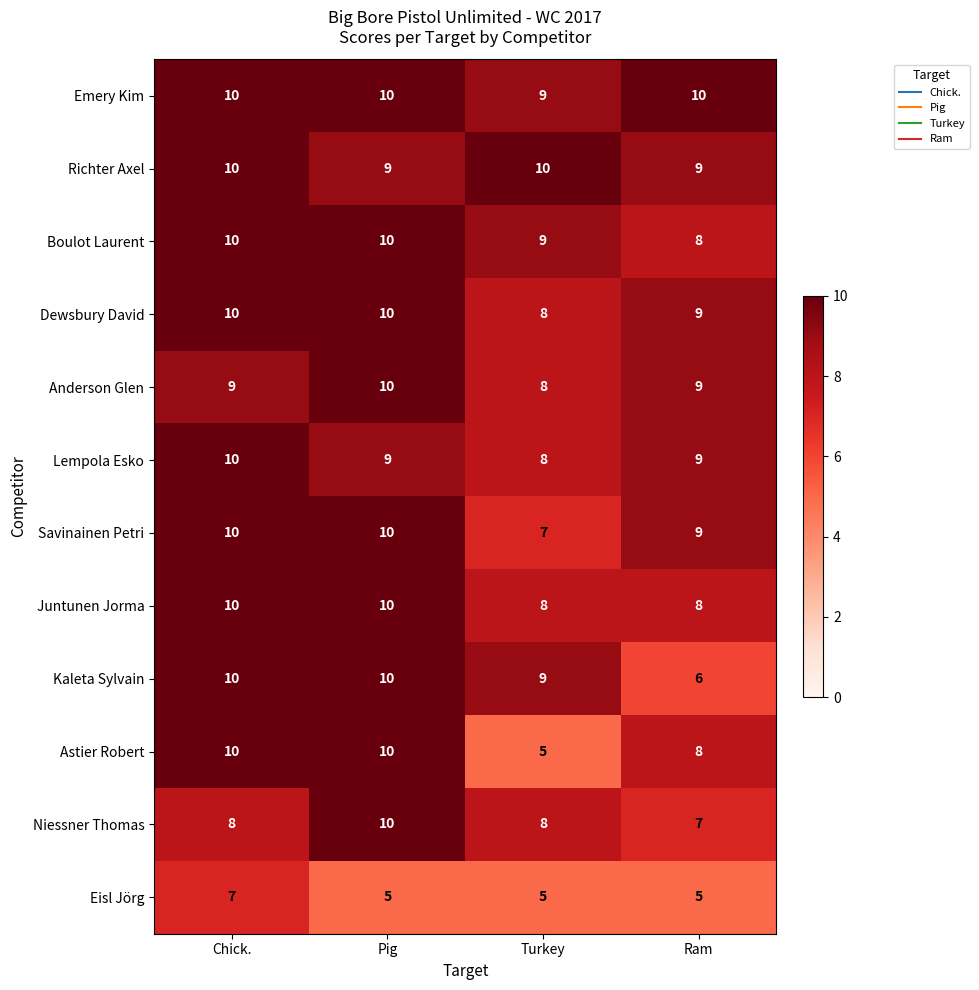

What is the total value across all series at Pig?

113